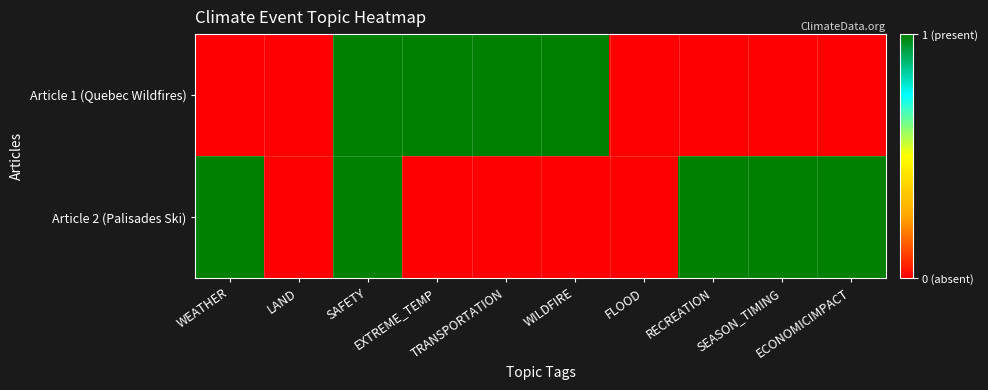

At which category is the sum across all series the highest?

SAFETY